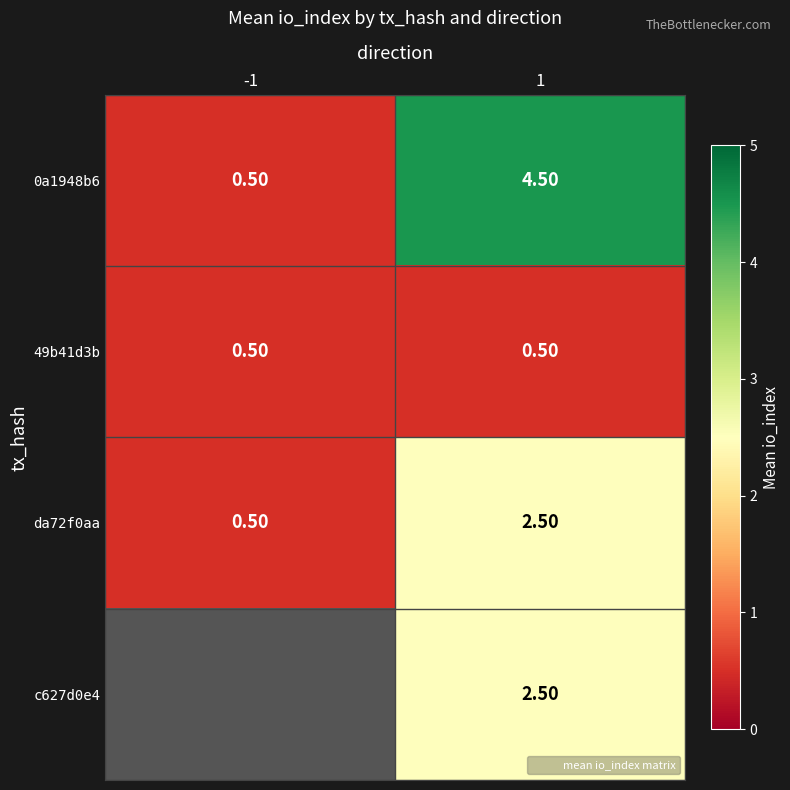

List the series in order of their peak value, highest first.

0a1948b6, da72f0aa, c627d0e4, 49b41d3b